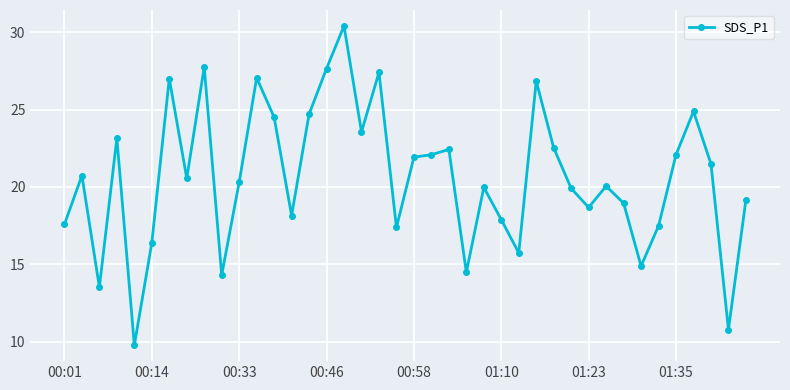

How many series are shown in this chart?

1